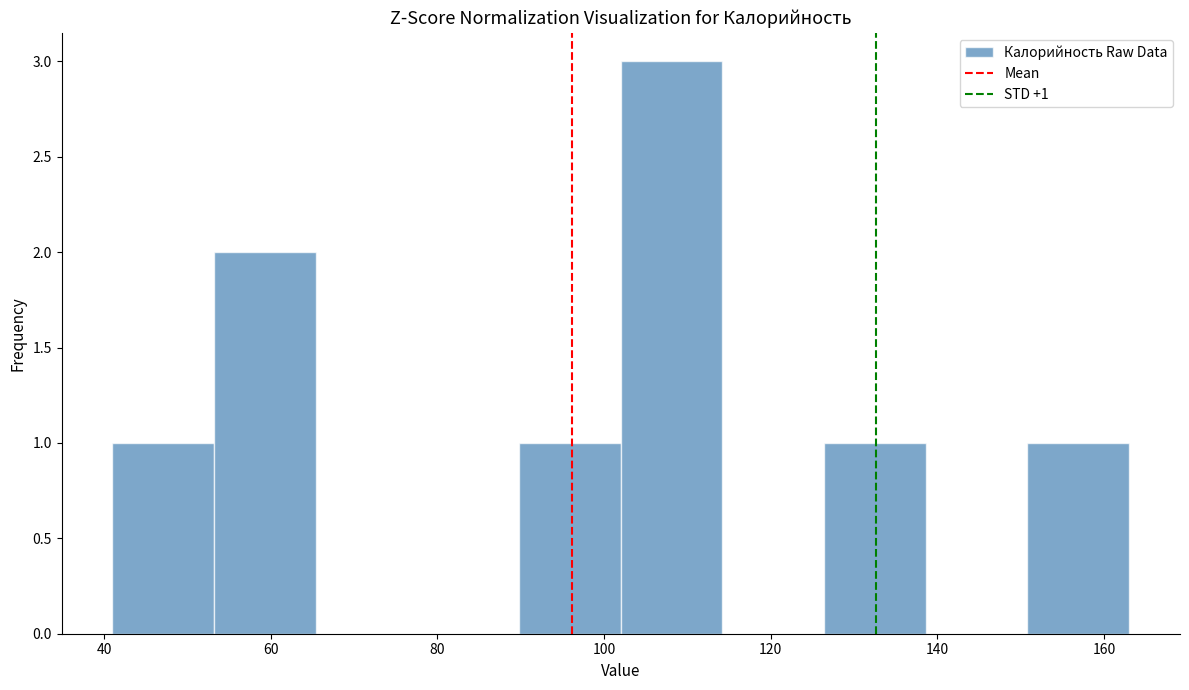

Over which range of the x-axis is the bar tallest?

102.0 to 114.2